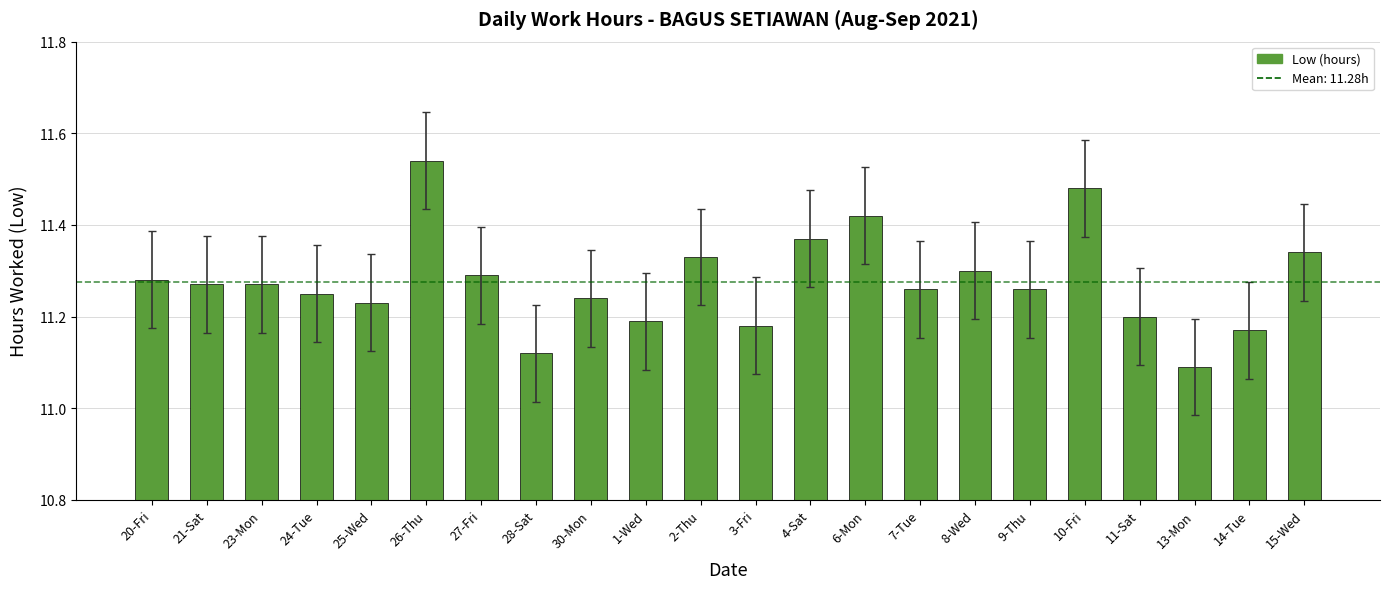

What is the label of the 19th bar from the left?

11-Sat